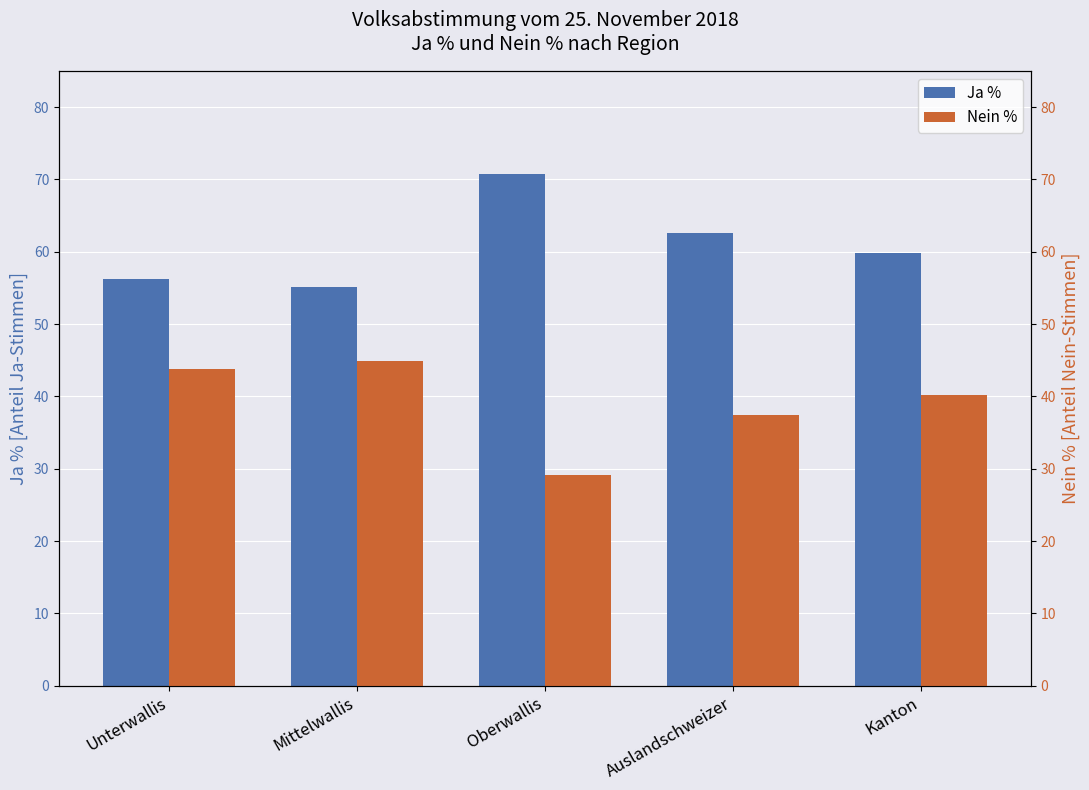

Reading left to right, list all the values displayed in this chart.

Ja %: 56.2	55.1	70.8	62.6	59.8
Nein %: 43.8	44.9	29.2	37.4	40.2